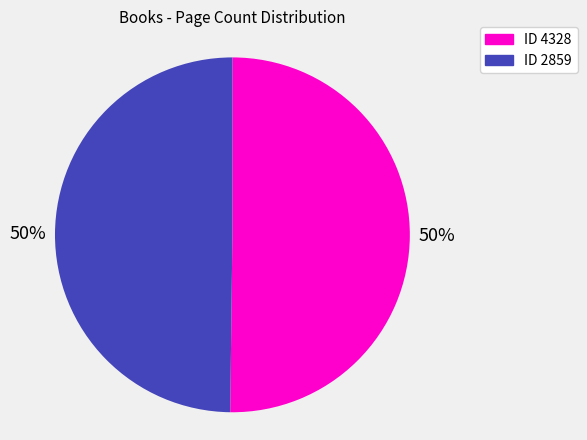

To the nearest percent, what is the average slice percentage?

50%